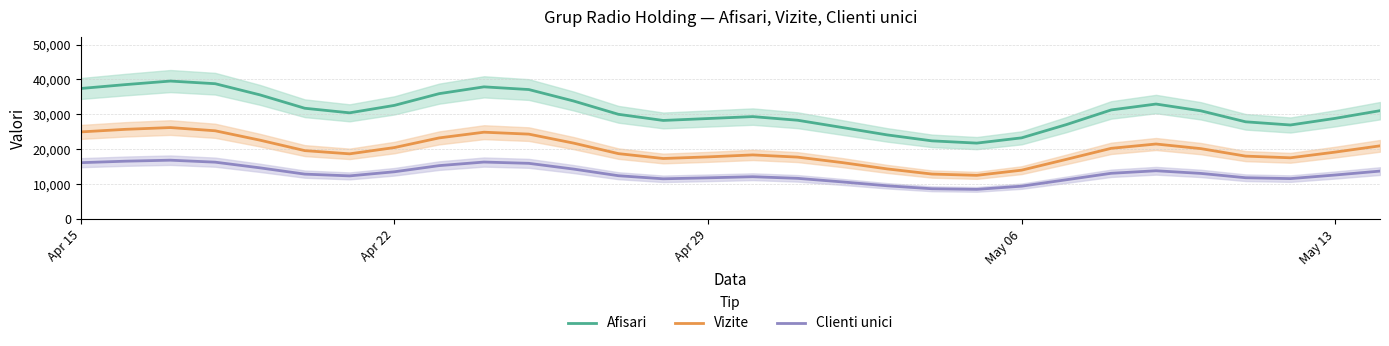

What is the maximum value for Afisari?

39537.9